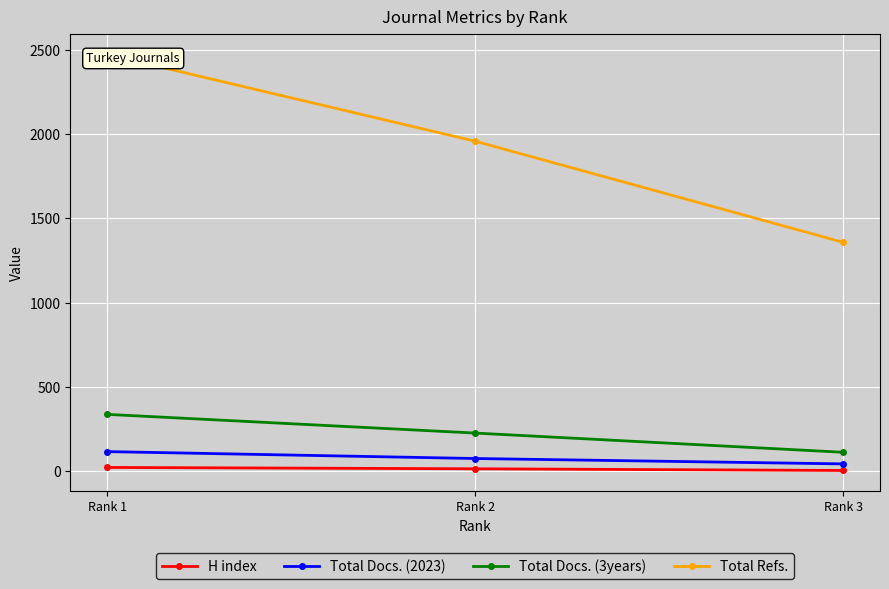

Rank the series at Rank 1 from highest to lowest value.

Total Refs., Total Docs. (3years), Total Docs. (2023), H index